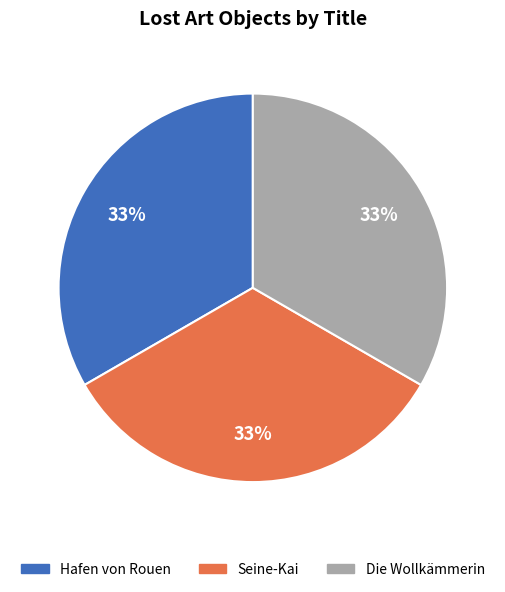

Do Hafen von Rouen and Die Wollkämmerin together represent more than half of the pie?

Yes